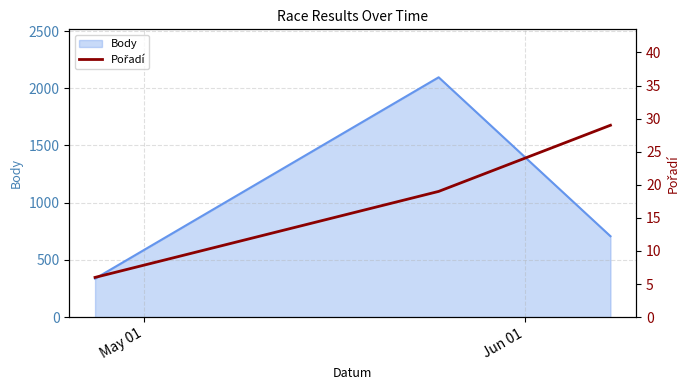

At which label is the value closest to 17?

Jun 01